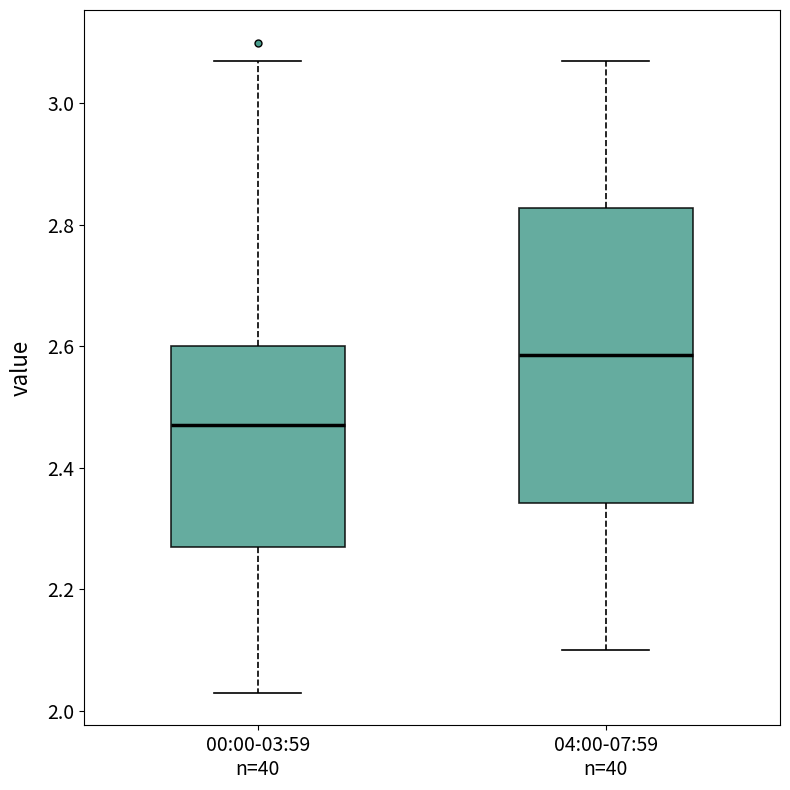

Reading left to right, read every box against the y-axis: the position of its median line, the range the box covers, and the ends of its whiskers. The values are not printed on the chart, so give them approximately, as read against the axis.

00:00-03:59 n=40: median 2.48, box 2.28 to 2.60, whiskers 2.04 to 3.08
04:00-07:59 n=40: median 2.58, box 2.34 to 2.82, whiskers 2.10 to 3.08